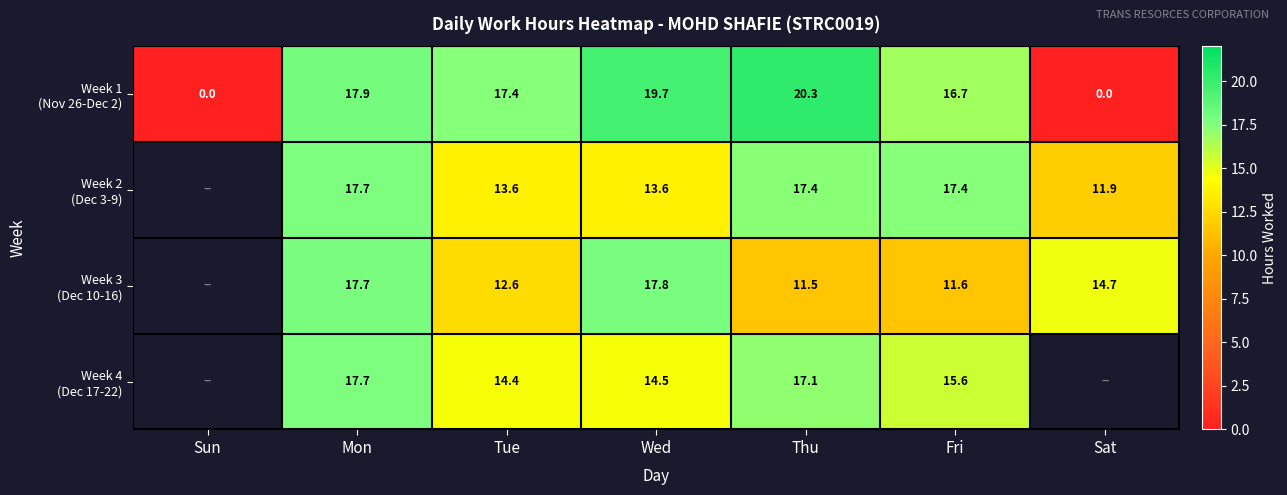

What is the difference between the highest and lowest values at Fri?

5.8